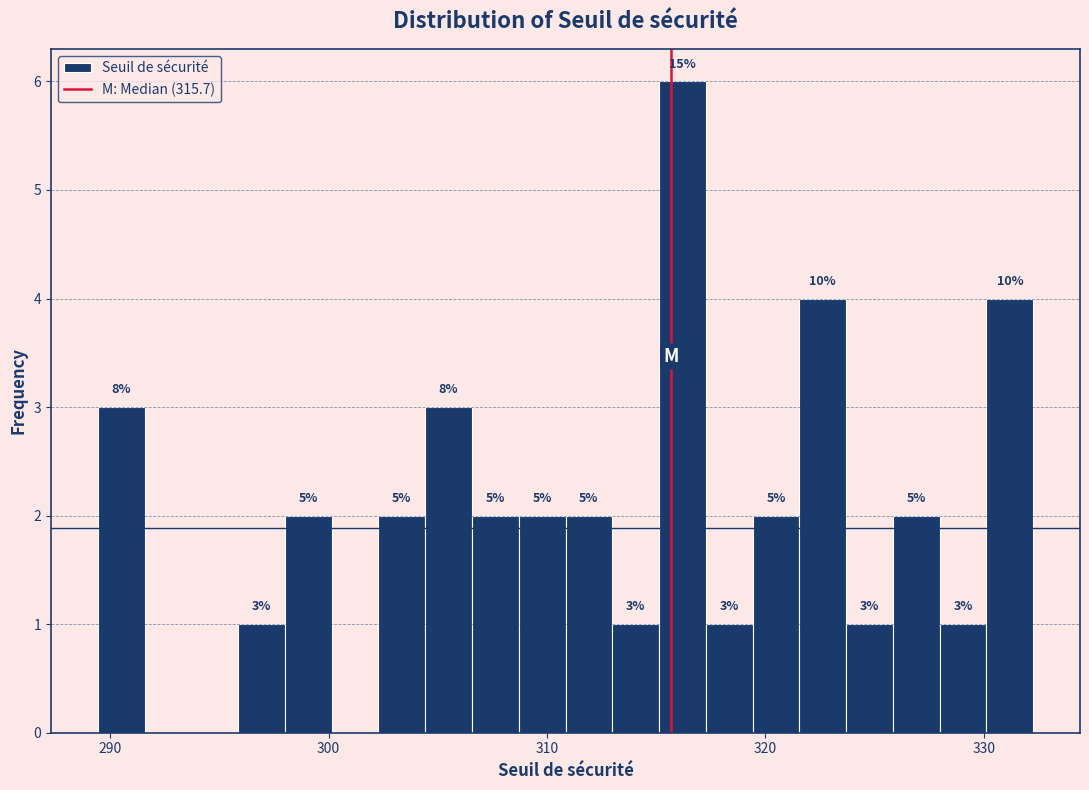

Around what value on the x-axis is the tallest bar? Give the approximate position of its centre, as read against the axis.

316